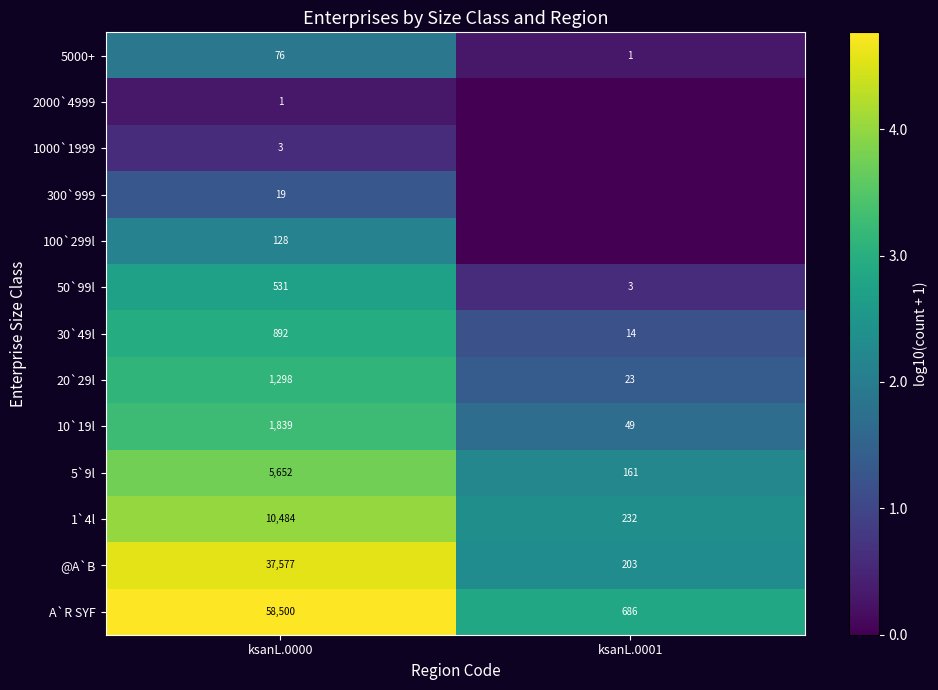

What is the spread (max minus min) of values at ksanL.0001?

2.8